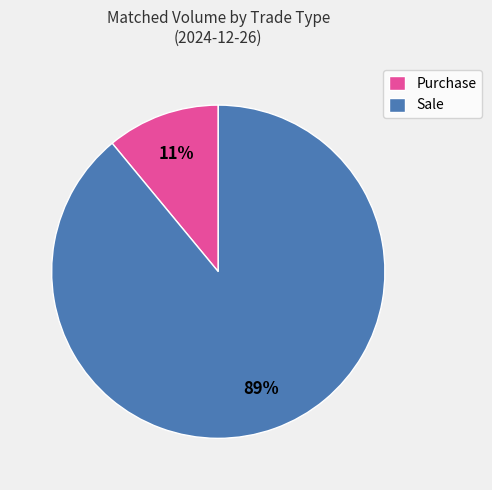

Does Purchase account for over 50% of the chart?

No